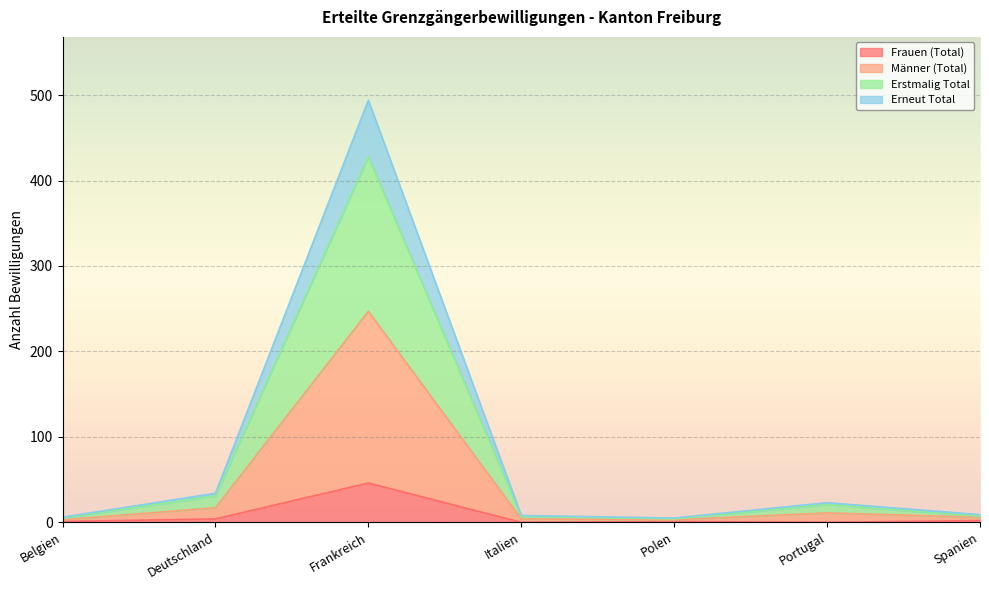

Between Belgien and Portugal, which series saw the biggest shift?

Männer (Total)